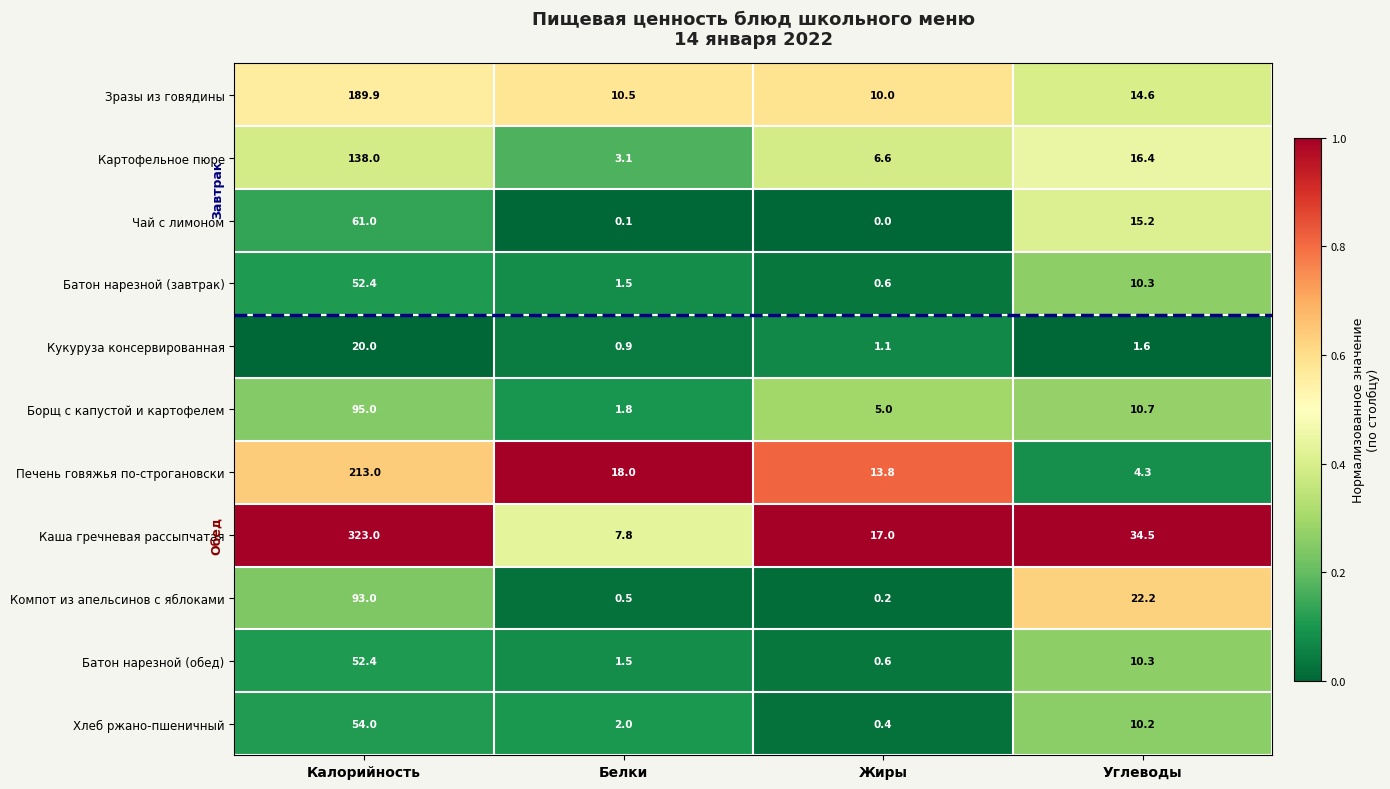

List the labels in order of Батон нарезной (завтрак) value, smallest first.

Жиры, Белки, Углеводы, Калорийность